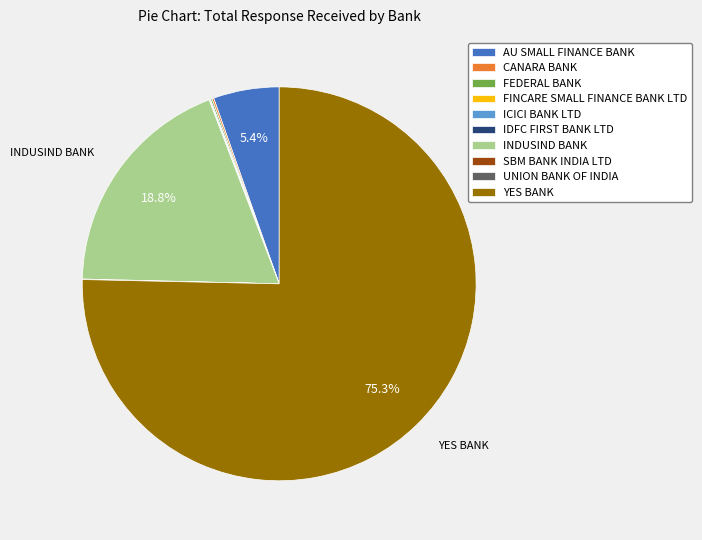

To the nearest percent, what is the average slice percentage?

10%